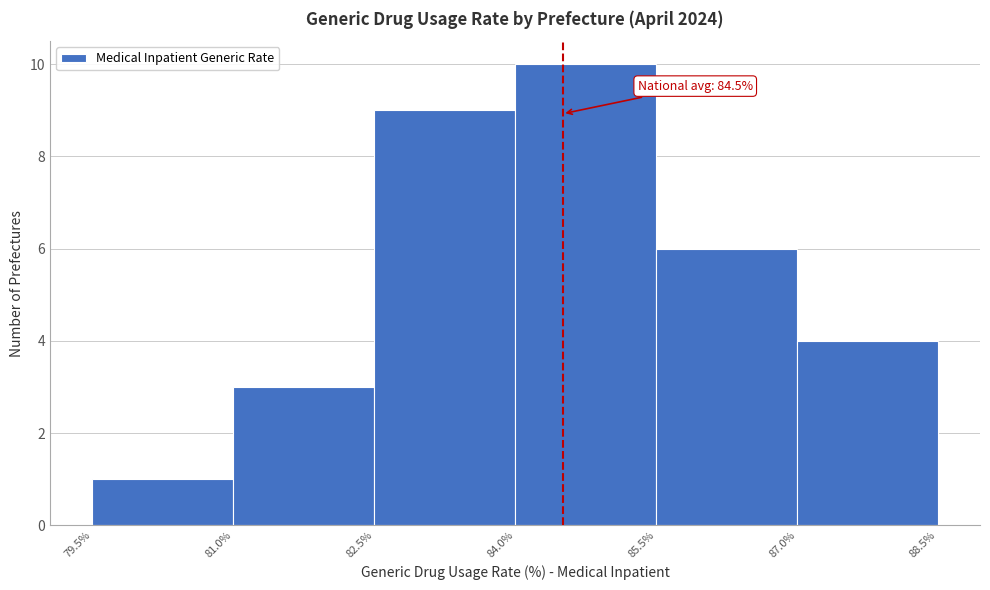

Which range on the x-axis has the tallest bar?

84.0% to 85.5%